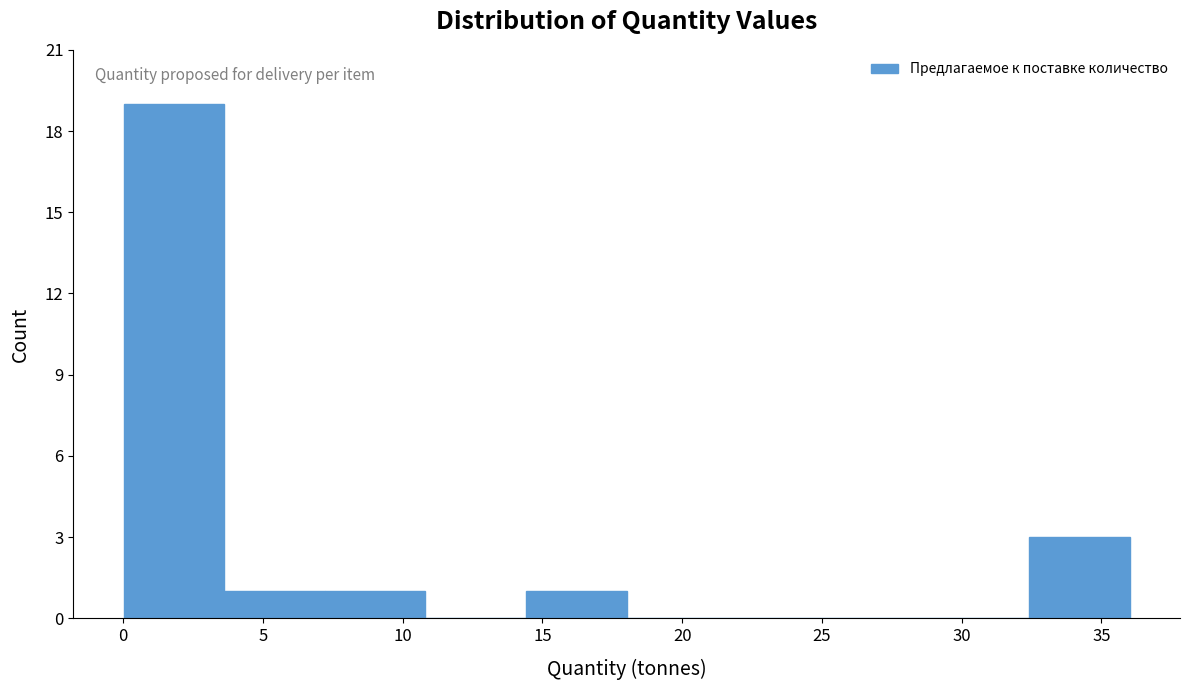

Reading left to right, transcribe this chart: for each bar, give the range it covers on the x-axis and its height. Neither the bar edges nor the heights are printed on the chart, so give them approximately, as read against the axes.

0.0 to 3.5: 19
3.5 to 7.0: 1
7.0 to 11.0: 1
11.0 to 14.5: 0
14.5 to 18.0: 1
18.0 to 21.5: 0
21.5 to 25.0: 0
25.0 to 29.0: 0
29.0 to 32.5: 0
32.5 to 36.0: 3